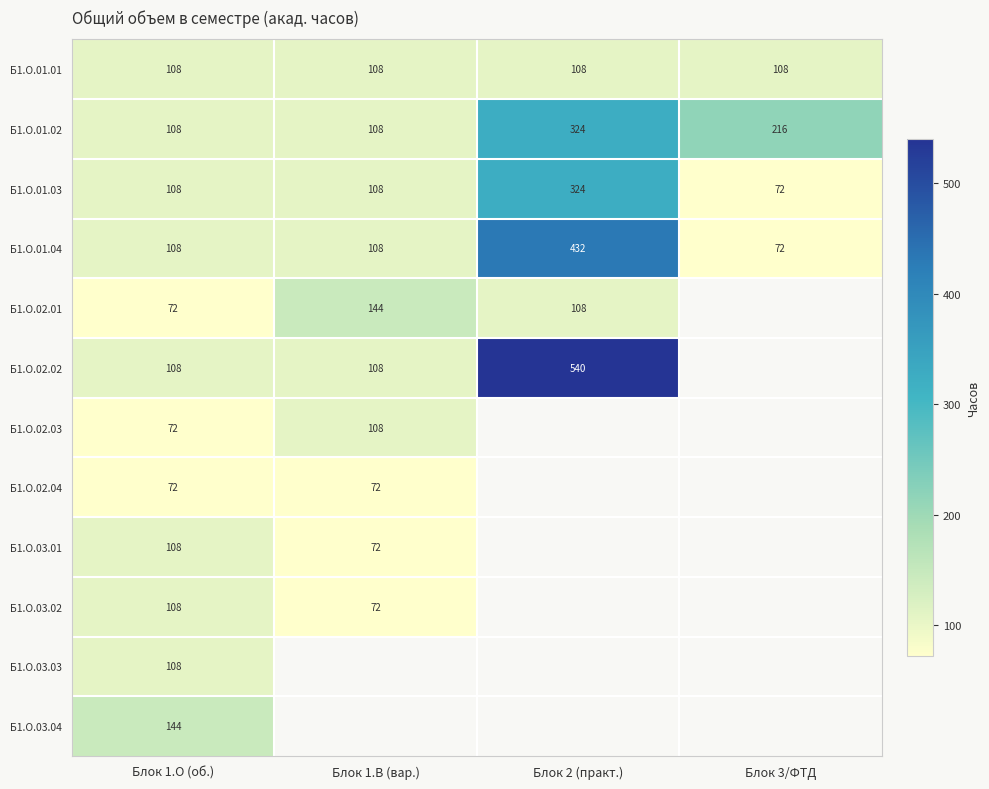

What value does the Б1.О.01.02 series have at Блок 1.О (об.), to the nearest 5?

110